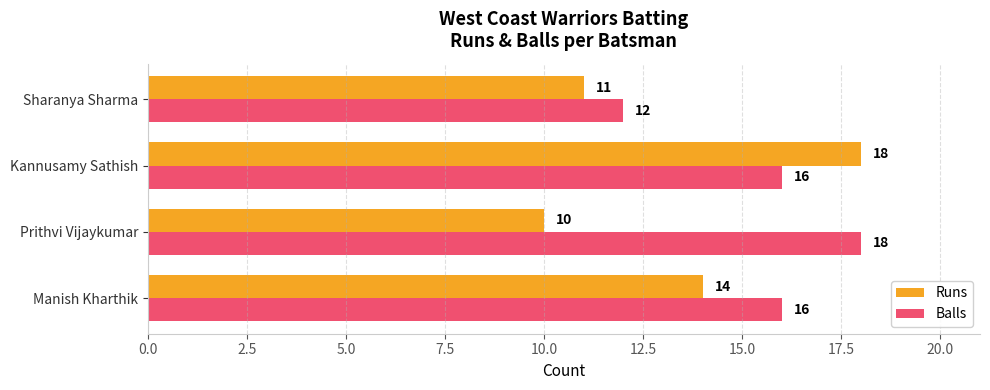

Is it true that Balls equals 10 at Manish Kharthik?

False